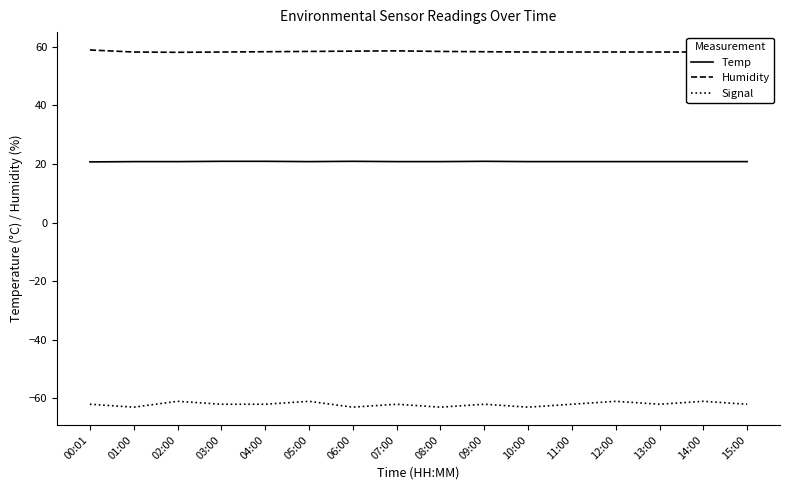

What position from the right is 00:01?

16